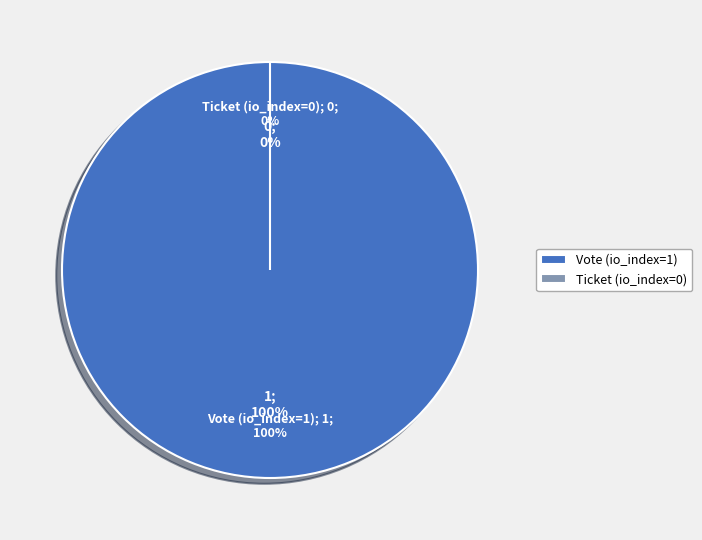

To the nearest percent, what is the average slice percentage?

50%